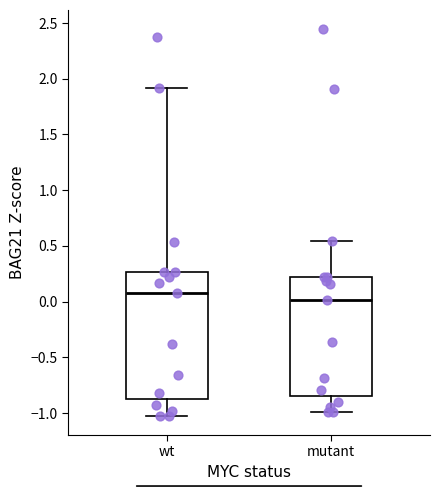

Comparing the boxes themselves (not the whiskers), which one is the tallest?

wt